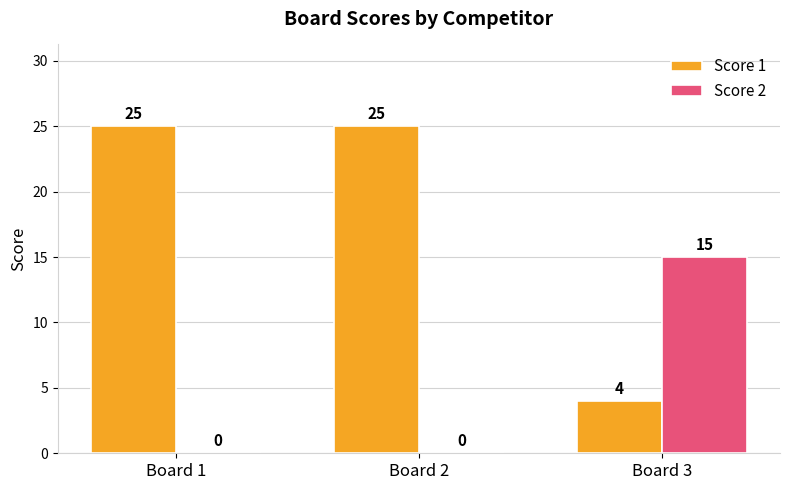

Reading left to right, extract all data points from this chart.

Score 1: Board 1=25	Board 2=25	Board 3=4
Score 2: Board 1=0	Board 2=0	Board 3=15